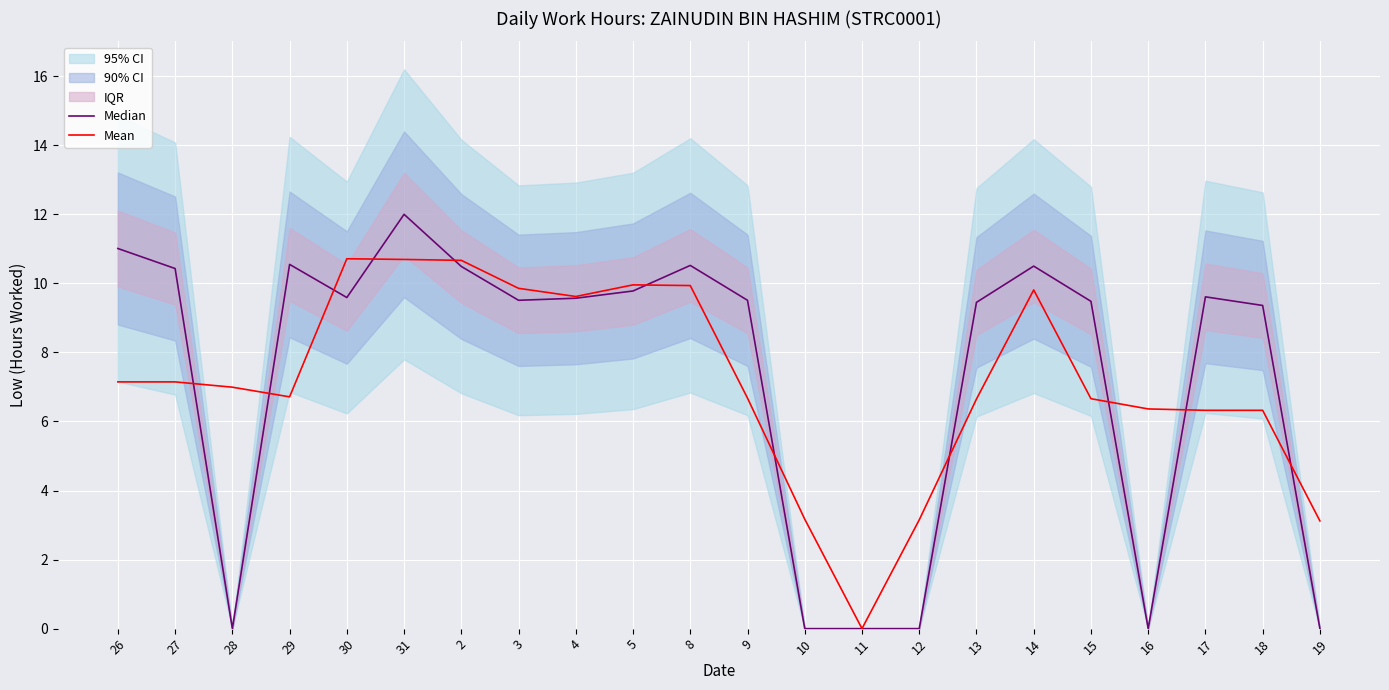

Reading left to right, list all the values displayed in this chart.

Median: 11.0	10.4	0.0	10.6	9.6	12.0	10.5	9.5	9.6	9.8	10.5	9.5	0.0	0.0	0.0	9.4	10.5	9.5	0.0	9.6	9.4	0.0
Mean: 7.1	7.1	7.0	6.7	10.7	10.7	10.7	9.9	9.6	10.0	9.9	6.7	3.2	0.0	3.1	6.6	9.8	6.7	6.4	6.3	6.3	3.1